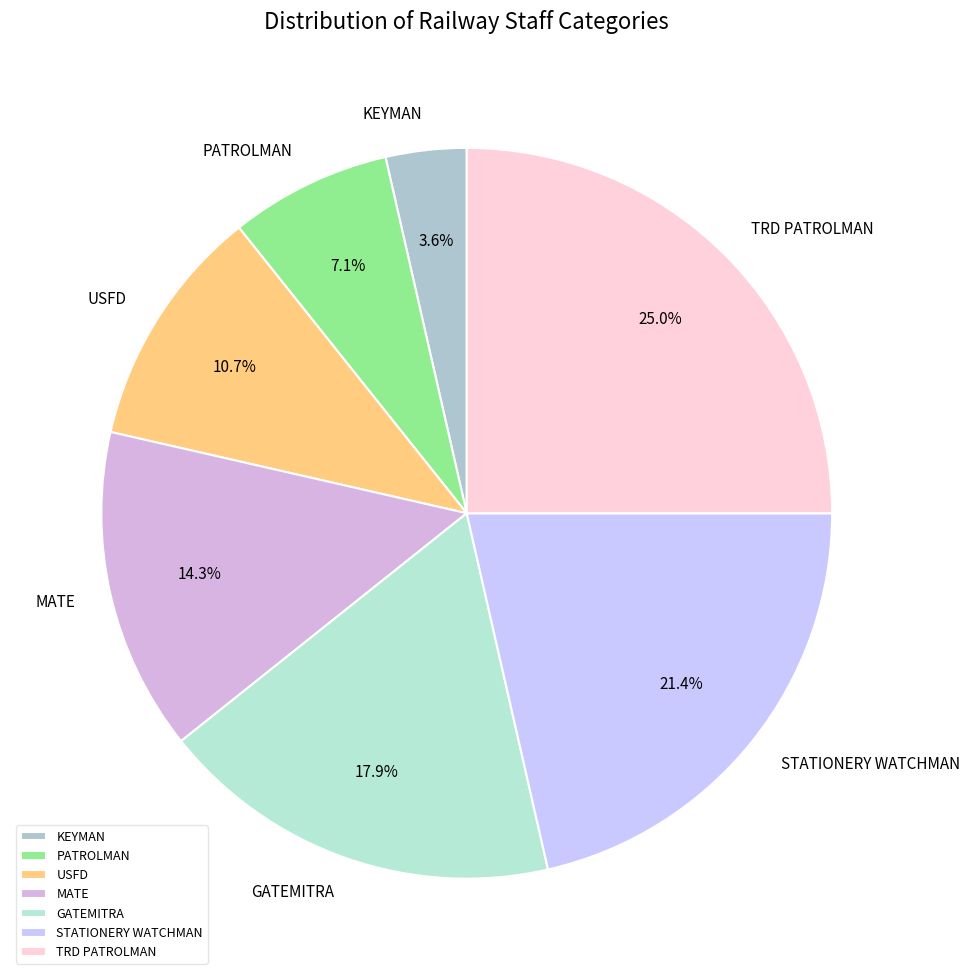

To the nearest percent, what is the average slice percentage?

14%